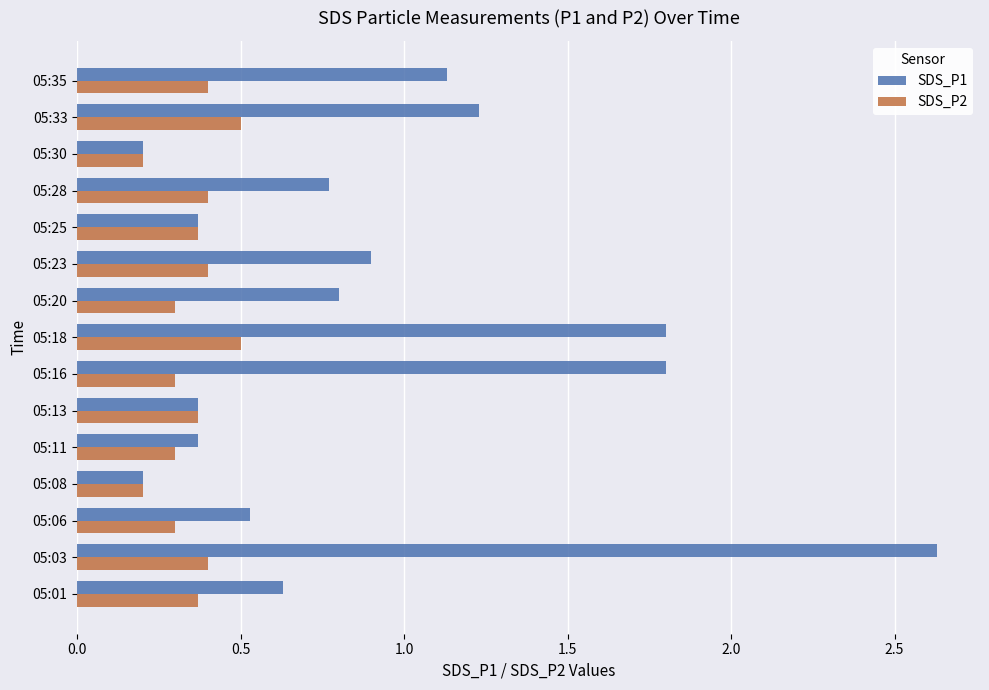

At which category does the chart reach its peak across all series?

05:03